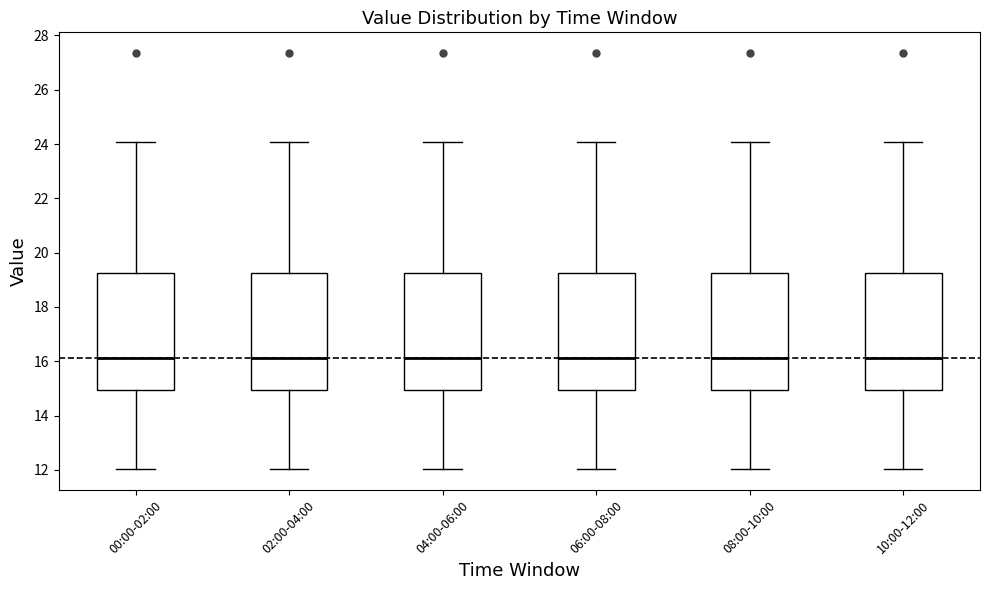

Reading left to right, transcribe this box plot: for each box, give where its median line is, the range the box spans, and where its two whiskers end, as read against the y-axis. The values are not printed on the chart, so give them approximately, as read against the axis.

00:00-02:00: median 16.2, box 15.0 to 19.2, whiskers 12.0 to 24.0
02:00-04:00: median 16.2, box 15.0 to 19.2, whiskers 12.0 to 24.0
04:00-06:00: median 16.2, box 15.0 to 19.2, whiskers 12.0 to 24.0
06:00-08:00: median 16.2, box 15.0 to 19.2, whiskers 12.0 to 24.0
08:00-10:00: median 16.2, box 15.0 to 19.2, whiskers 12.0 to 24.0
10:00-12:00: median 16.2, box 15.0 to 19.2, whiskers 12.0 to 24.0